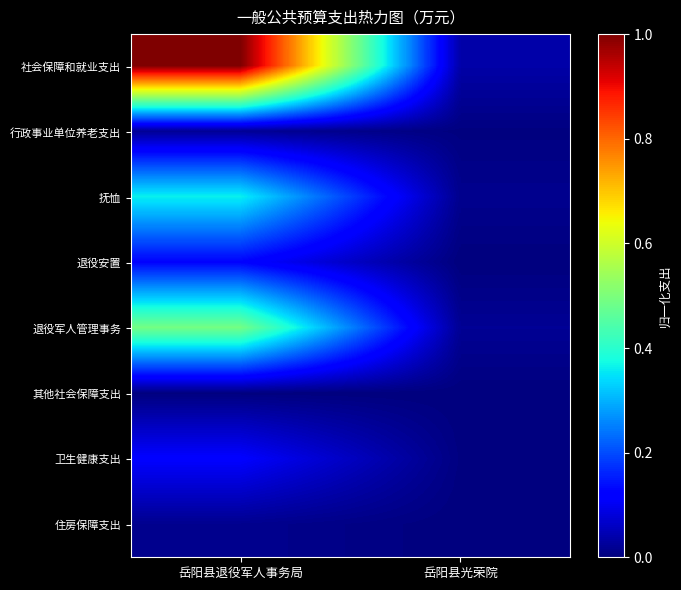

At how many categories does at least one series exceed 0?

2